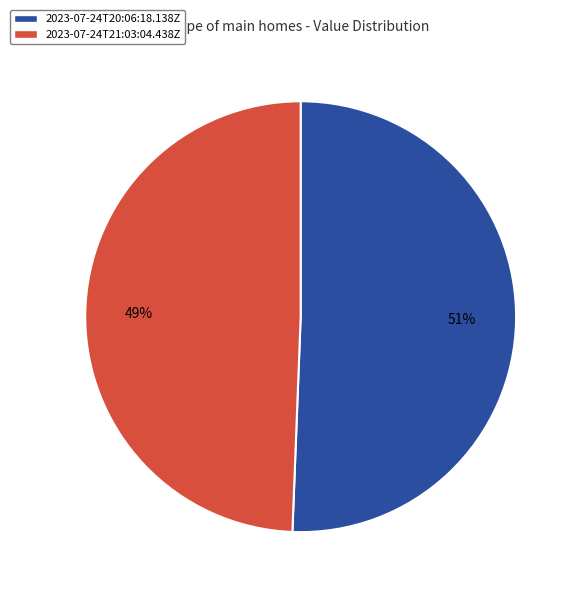

To the nearest percent, what is the average slice percentage?

50%